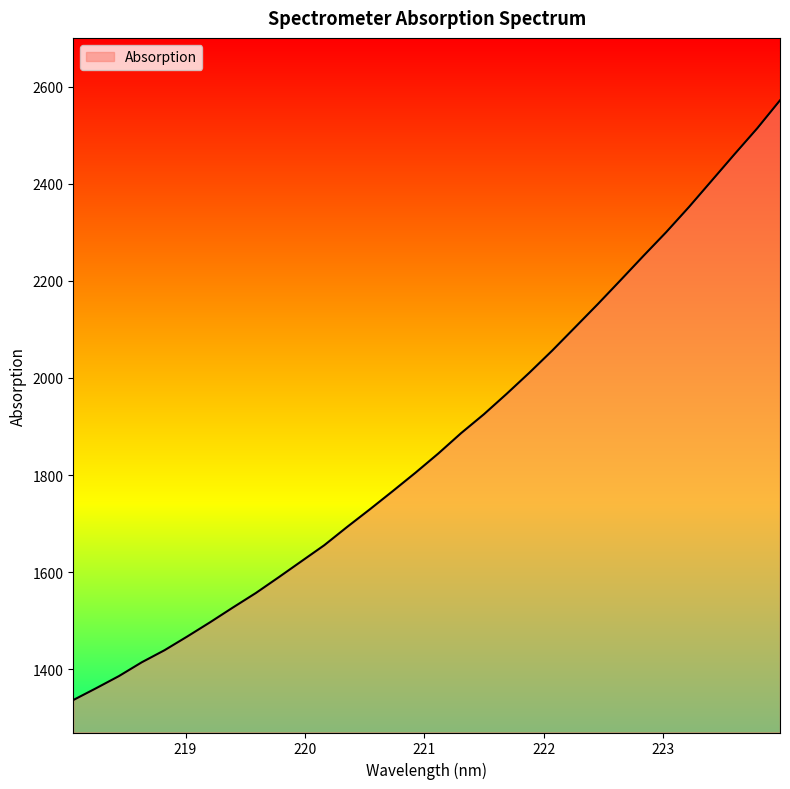

What is the smallest value displayed?

1336.9